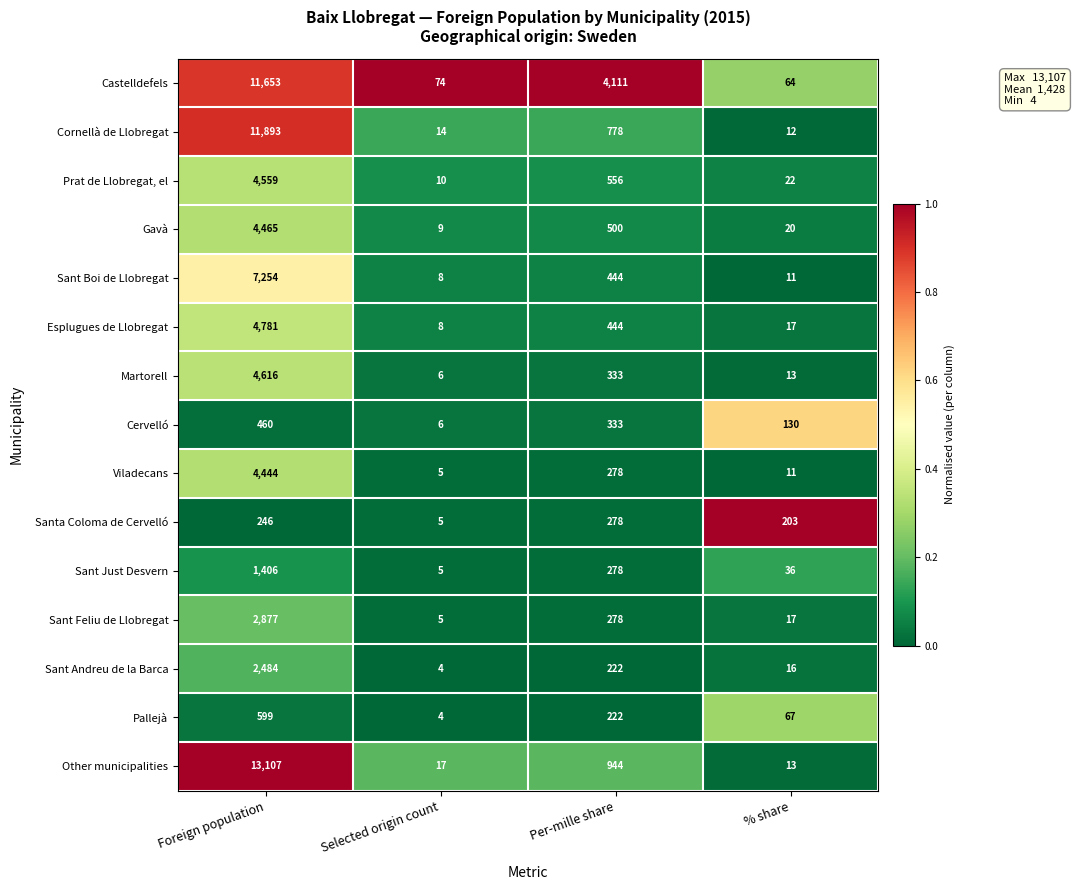

Which category has the highest value across all series?

Foreign population